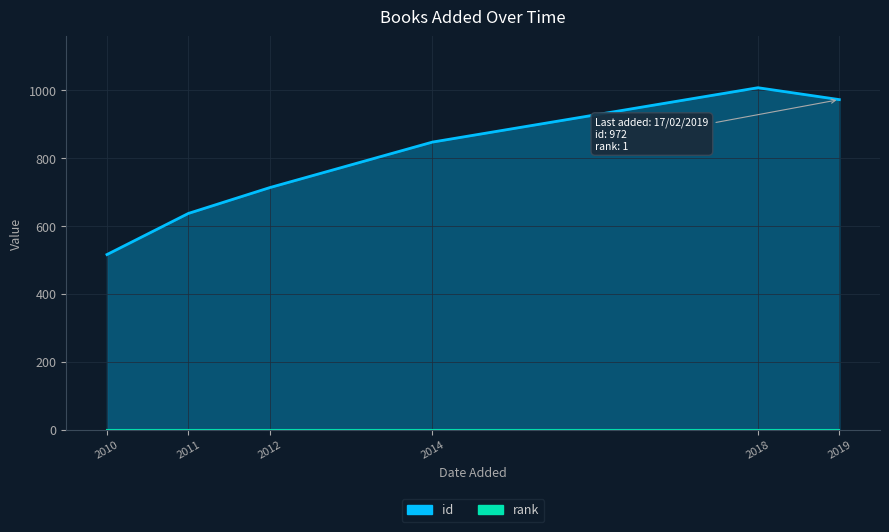

List the labels in order of value, smallest first.

2010, 2011, 2012, 2014, 2019, 2018